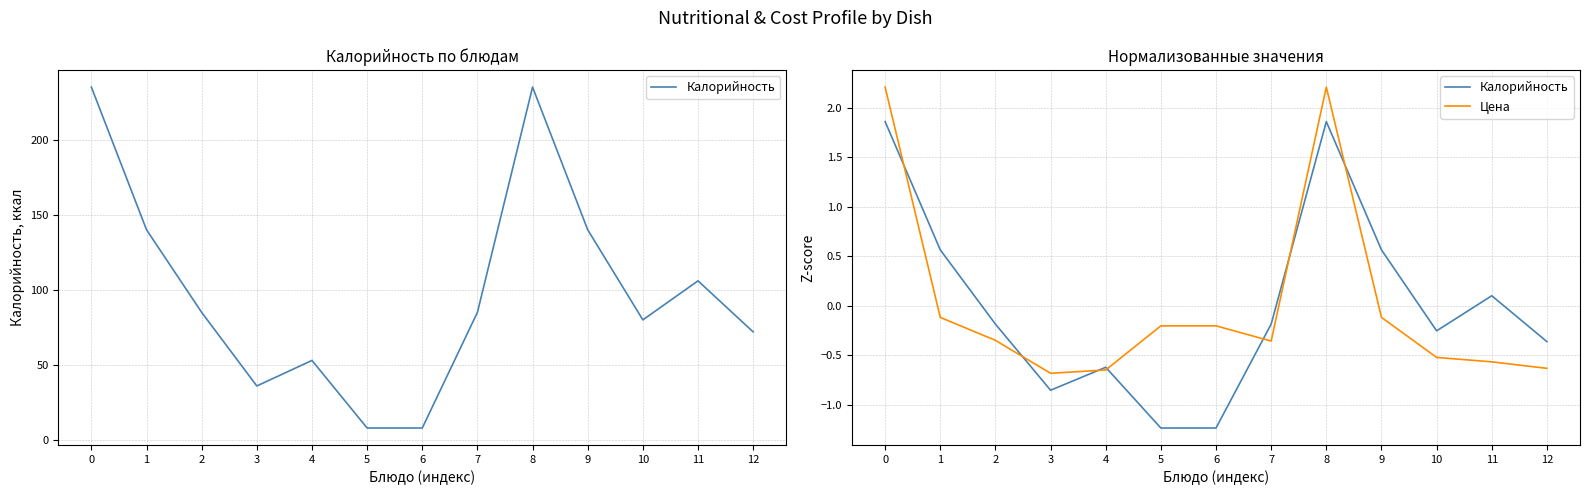

True or false: Калорийность and Цена intersect in this chart.

True